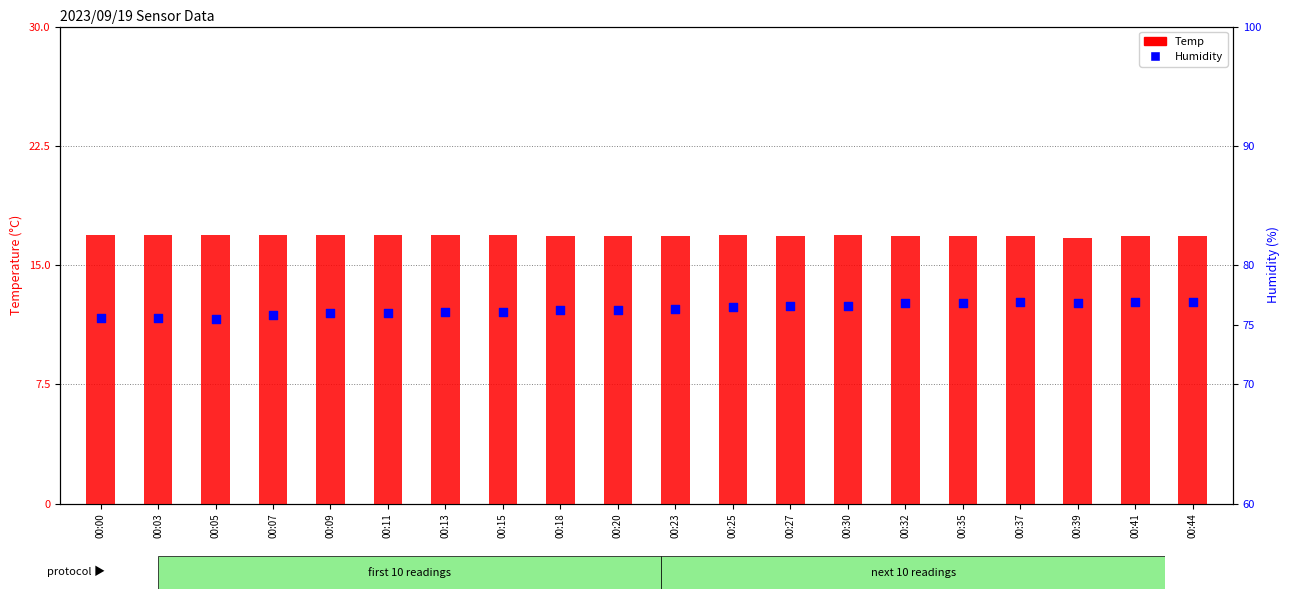

What is the total value across all series at 00:07?

92.7